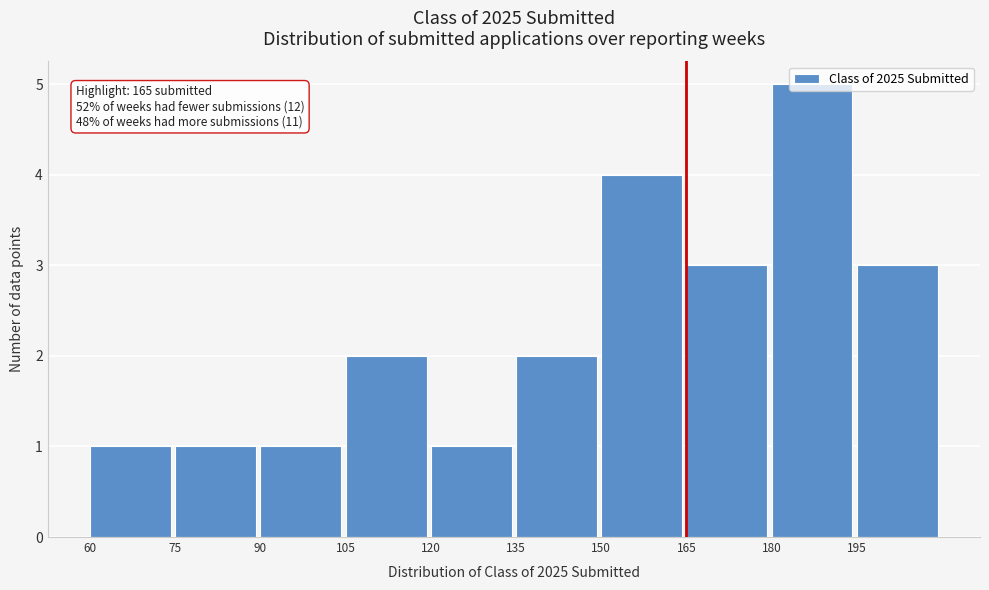

Over which range of the x-axis is the bar tallest?

180 to 195